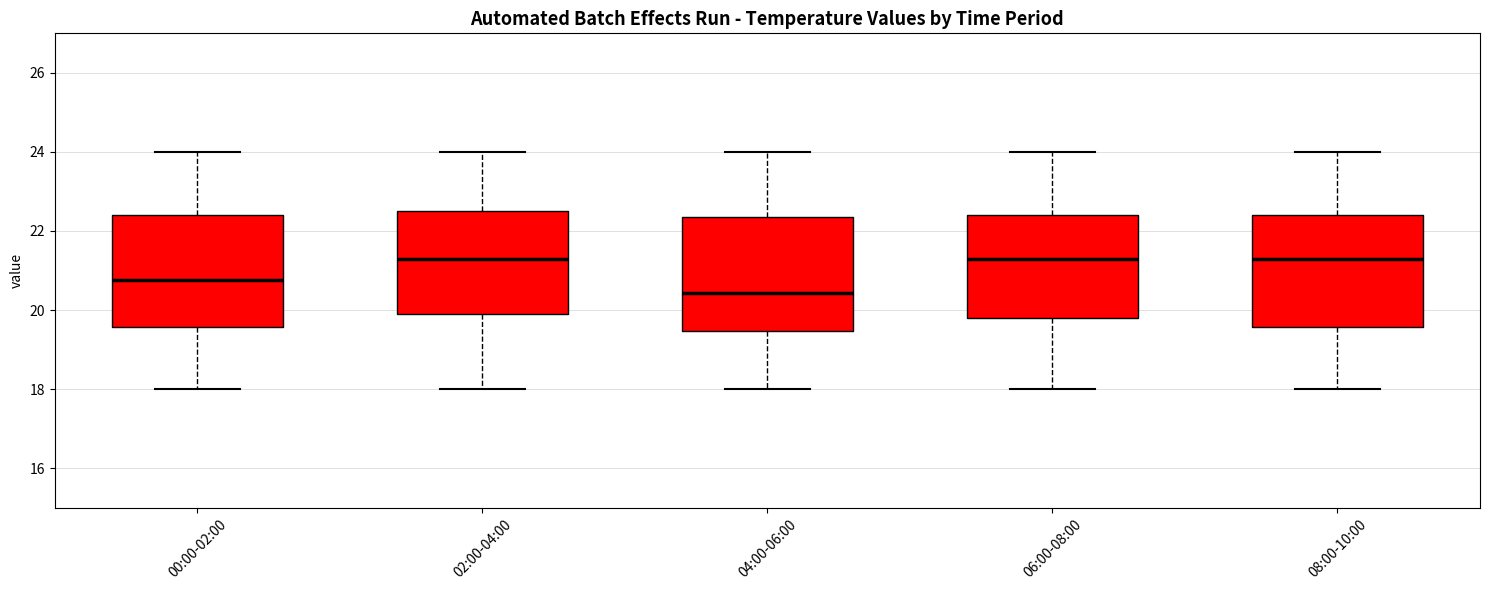

Reading left to right, read every box against the y-axis: the position of its median line, the range the box covers, and the ends of its whiskers. The values are not printed on the chart, so give them approximately, as read against the axis.

00:00-02:00: median 20.8, box 19.6 to 22.4, whiskers 18.0 to 24.0
02:00-04:00: median 21.2, box 20.0 to 22.6, whiskers 18.0 to 24.0
04:00-06:00: median 20.4, box 19.4 to 22.4, whiskers 18.0 to 24.0
06:00-08:00: median 21.2, box 19.8 to 22.4, whiskers 18.0 to 24.0
08:00-10:00: median 21.2, box 19.6 to 22.4, whiskers 18.0 to 24.0